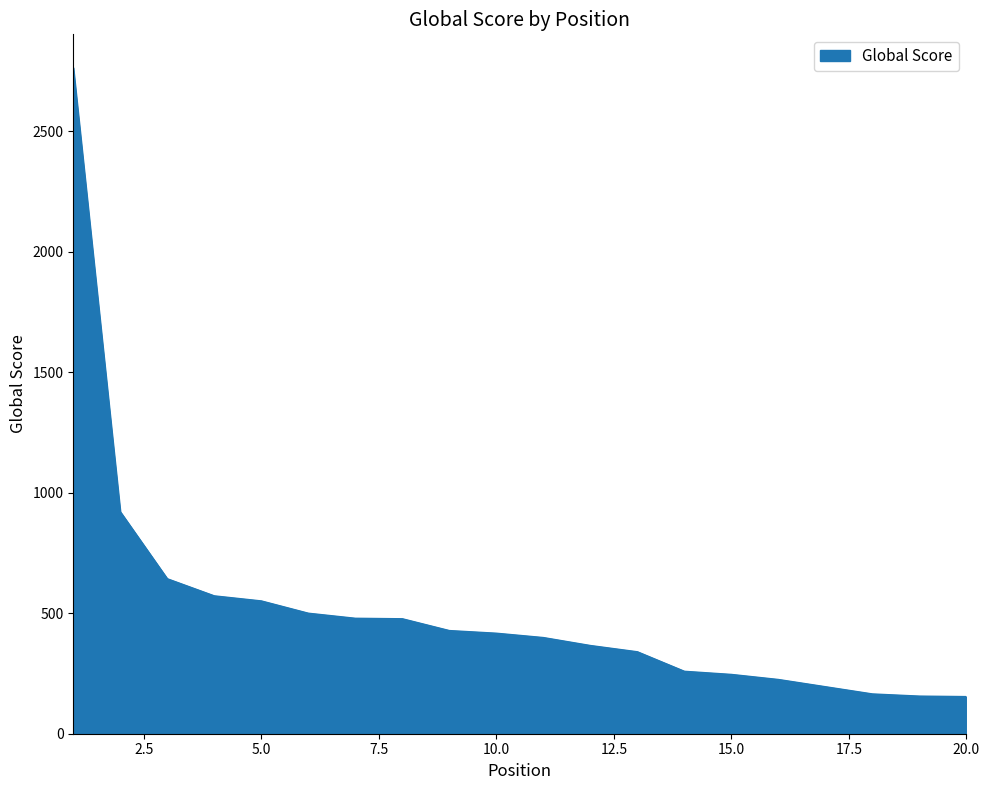

What is the maximum value shown in the chart?

2764